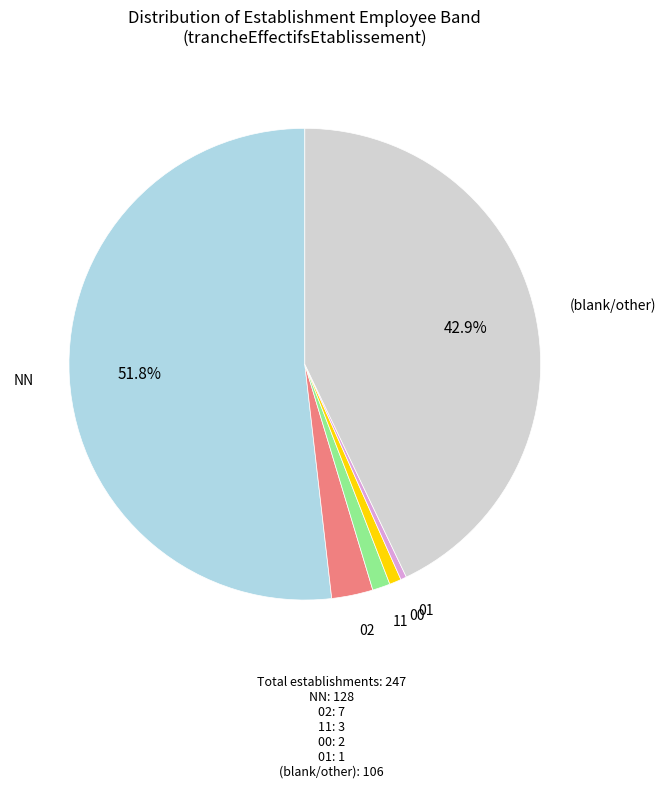

Is there a majority slice in this chart?

Yes